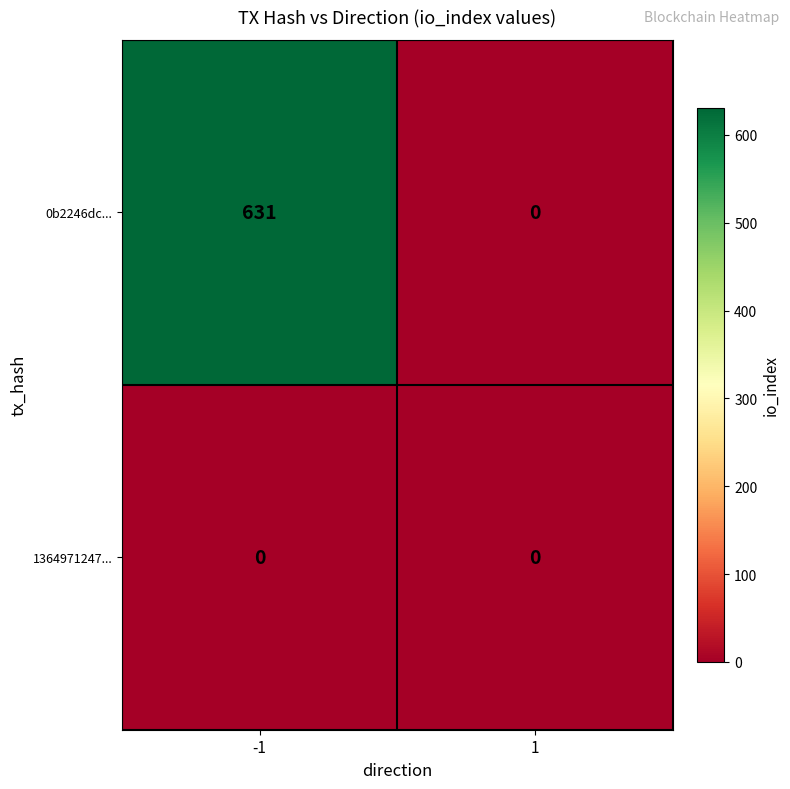

What is the sum of all 0b2246dc... values?

631